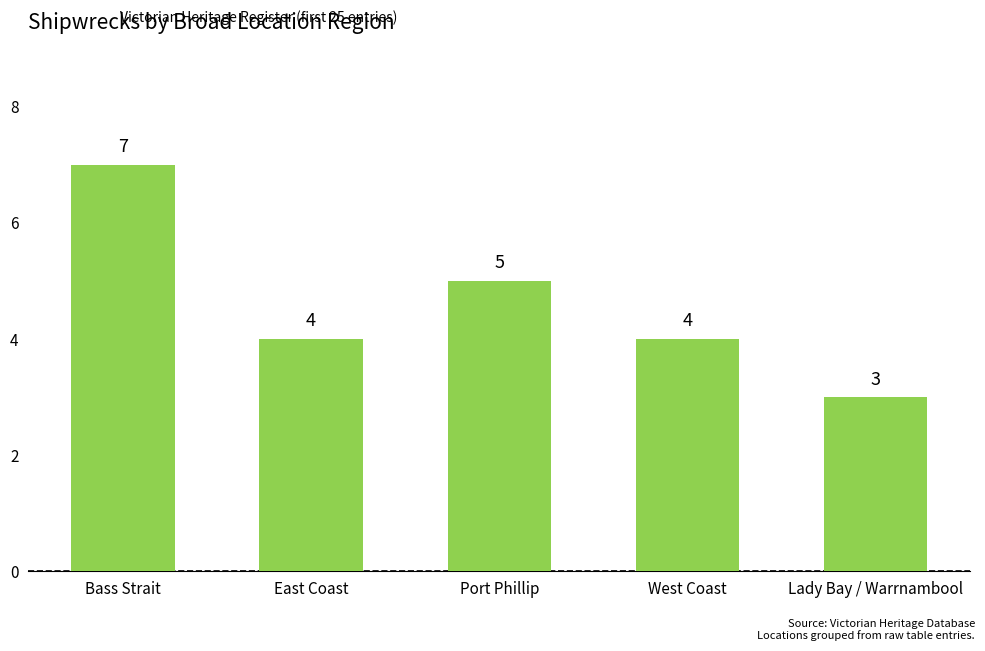

What is the minimum value shown in the chart?

3